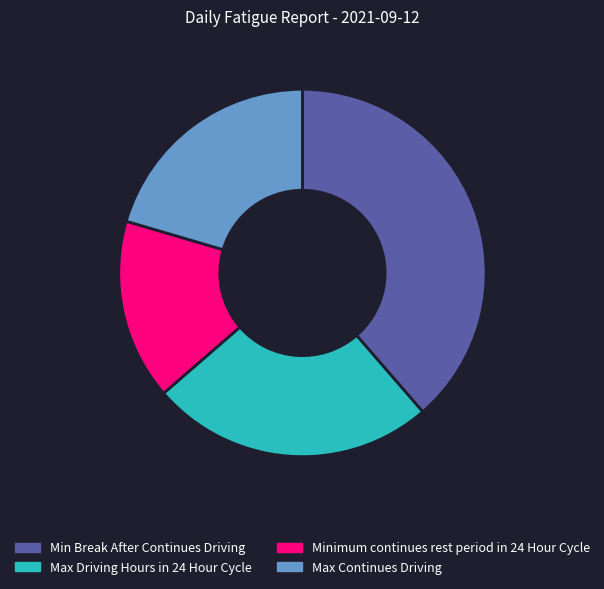

Approximately how many times larger is the value at Max Continues Driving compared to Max Driving Hours in 24 Hour Cycle?

0.8